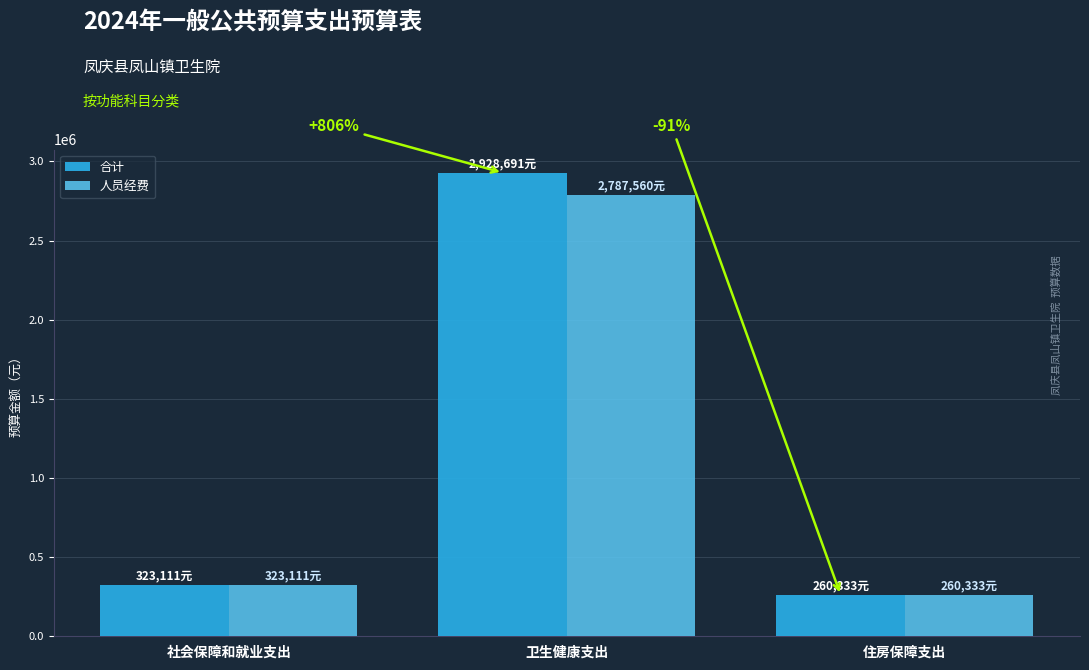

What is the difference between the highest and lowest values at 卫生健康支出?

141131.0